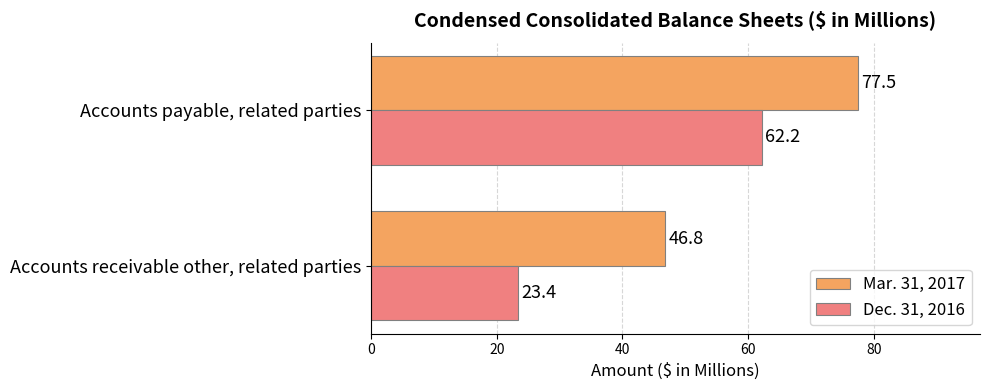

How many categories are shown in the chart?

2